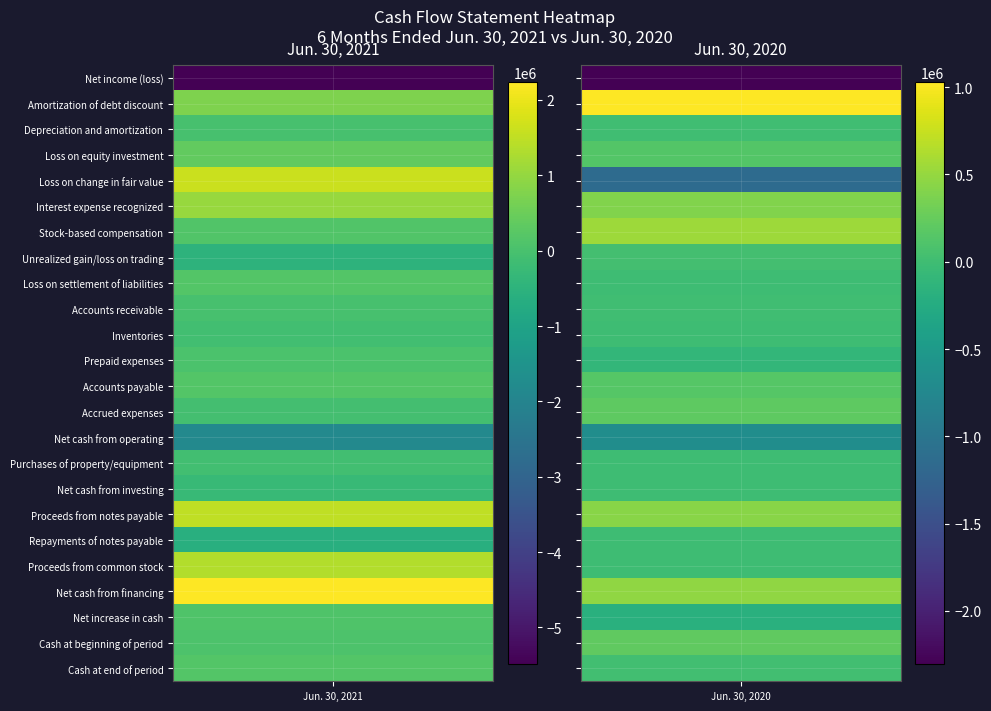

The value of Interest expense recognized at 1 is 395607. True or false?

True